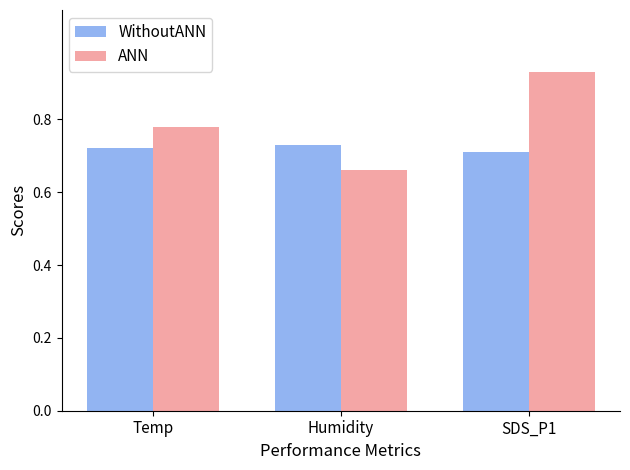

At which category does the chart reach its peak across all series?

SDS_P1